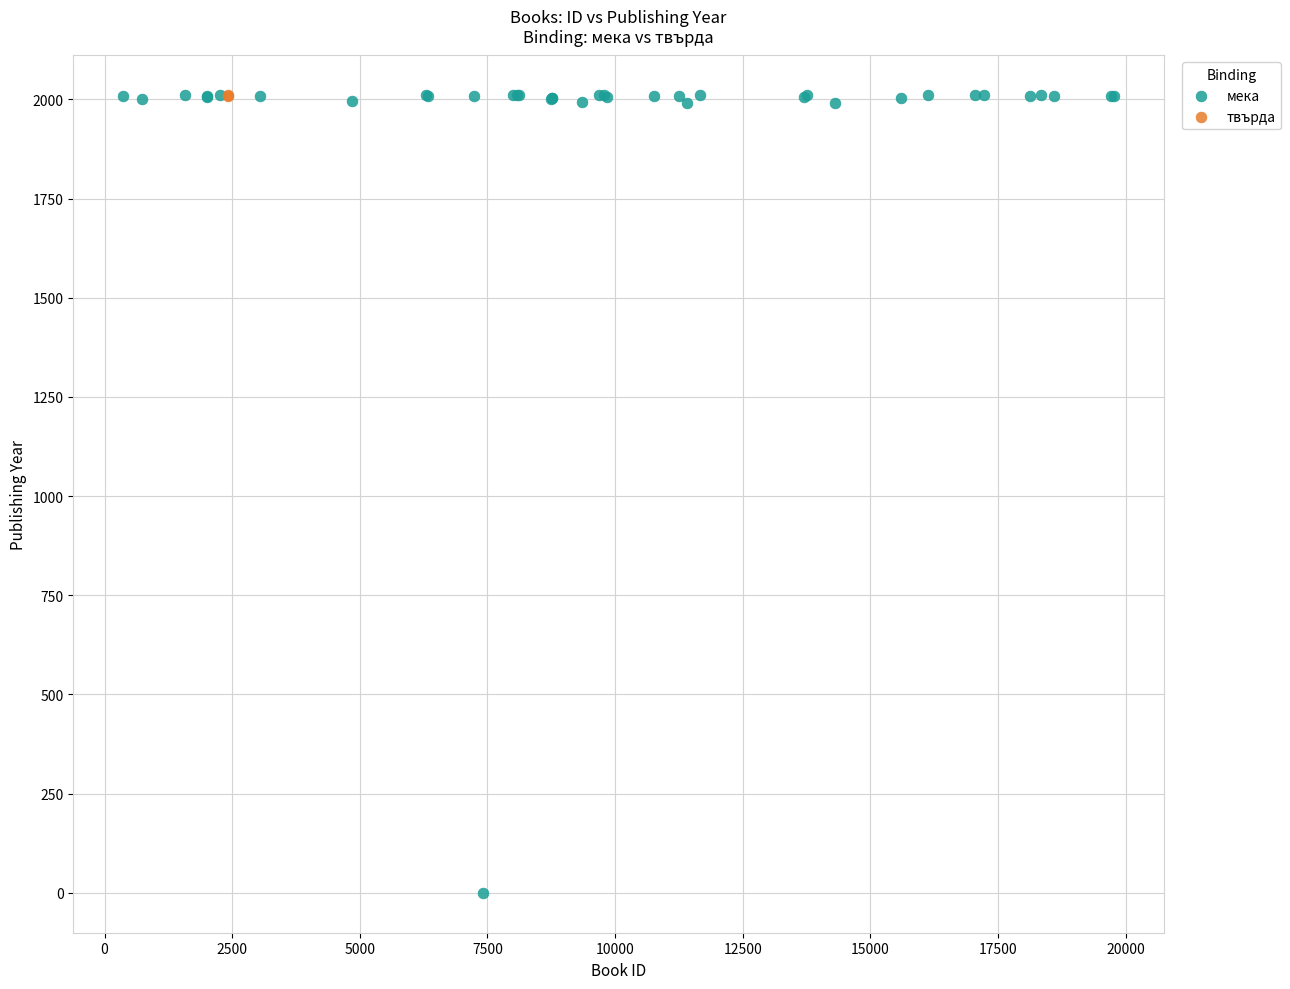

What are all the series names shown in the legend?

мека, твърда